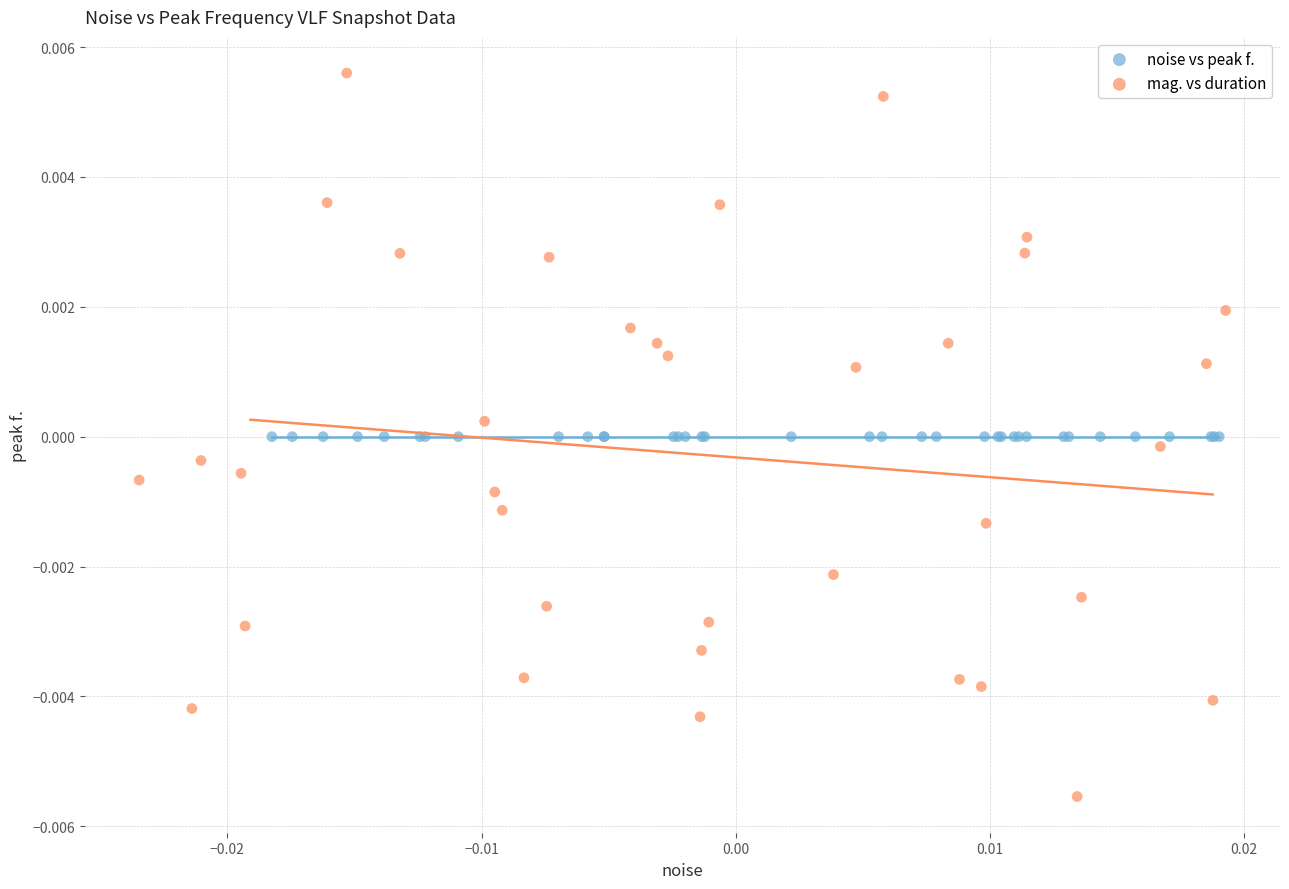

Which series has the largest Y range (max minus min)?

mag. vs duration